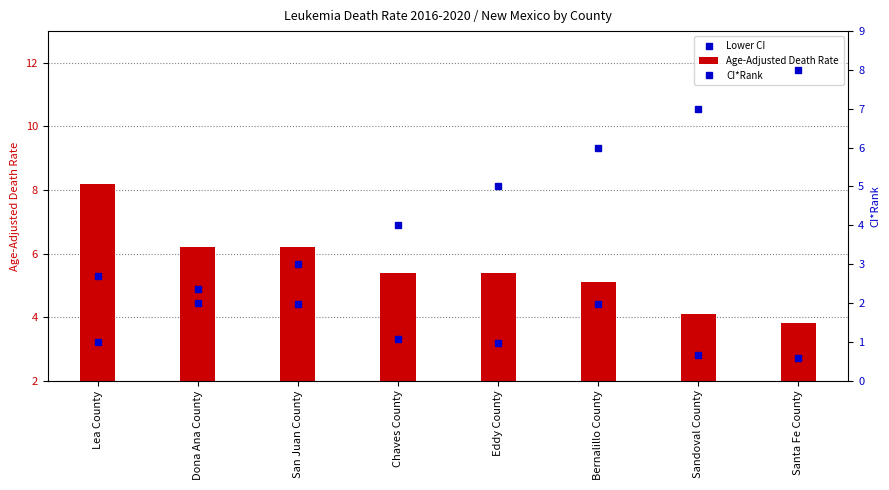

What are all the series names shown in the legend?

Age-Adjusted Death Rate, Lower CI, CI*Rank